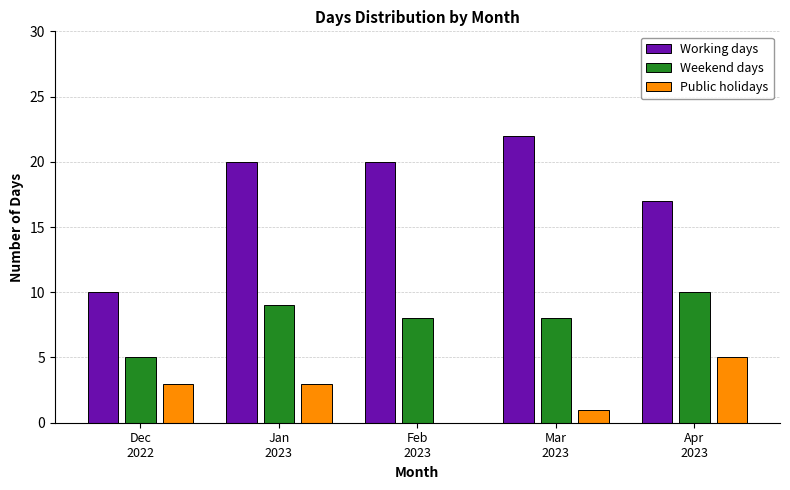

What is the highest value of the Public holidays series?

5